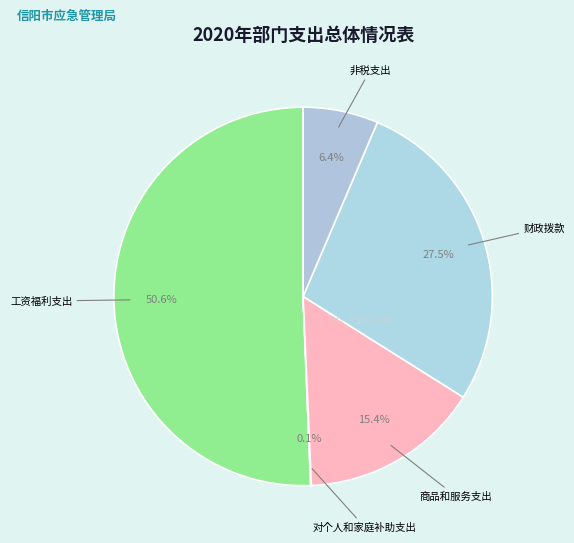

Does any single category account for the majority?

Yes